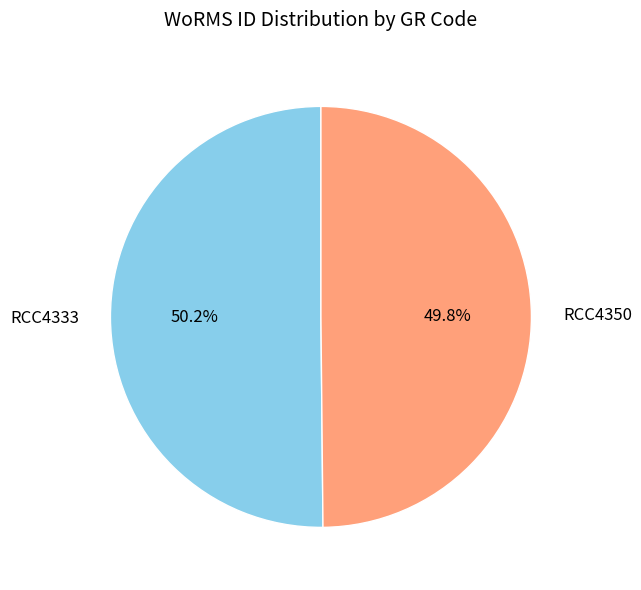

What is the total percentage of RCC4350 and RCC4333?

100.0%